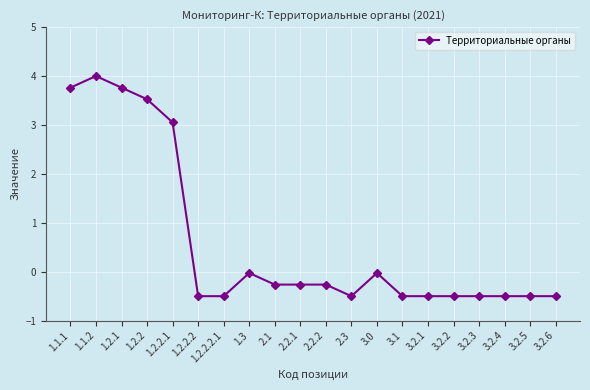

True or false: there are more than 0 points higher than both neighbors.

True